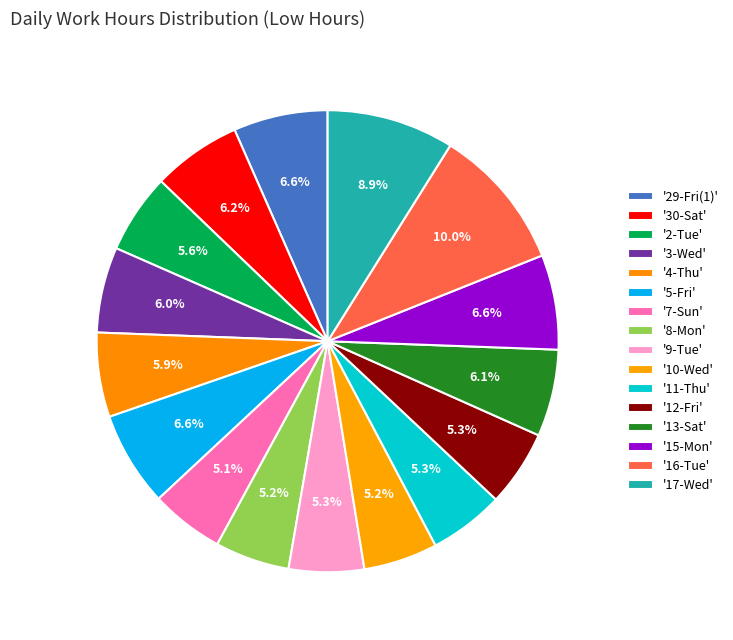

Count the number of slices in the pie.

16